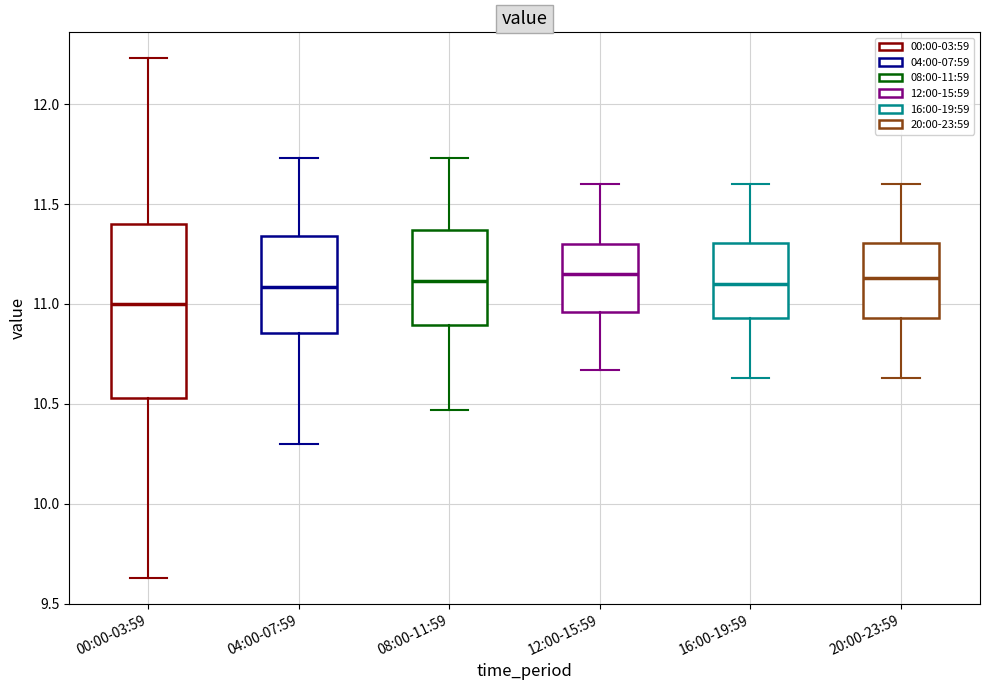

Comparing the boxes themselves (not the whiskers), which one is the tallest?

00:00-03:59